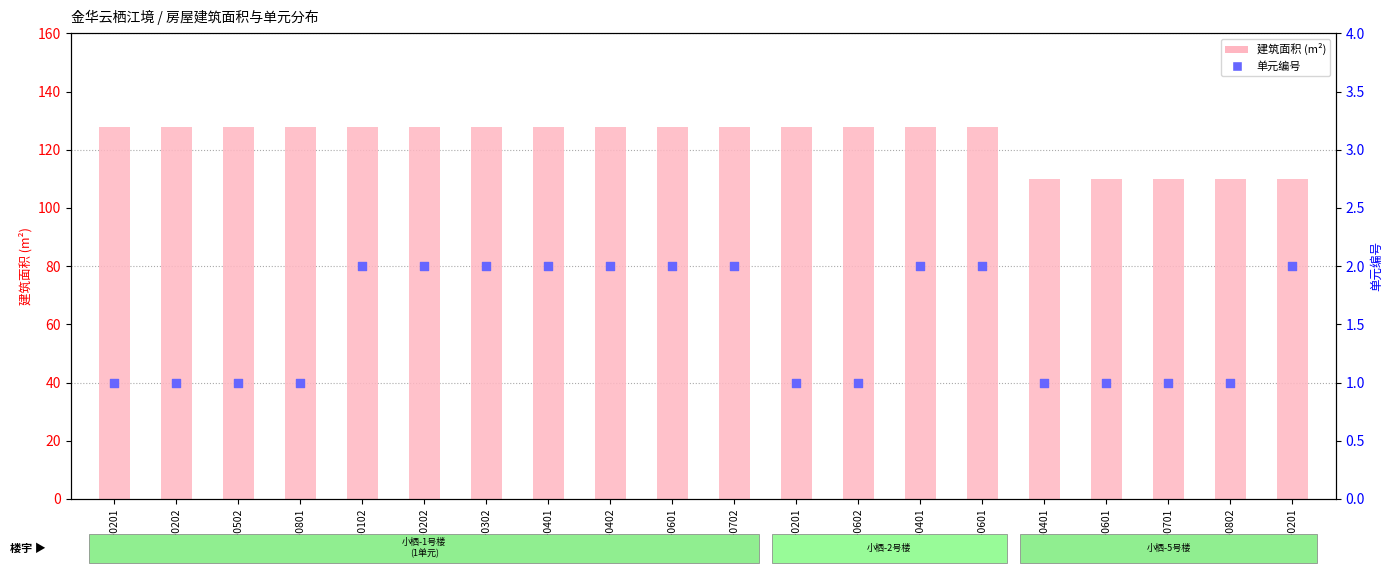

What are all the series names shown in the legend?

建筑面积 (m²), 单元编号